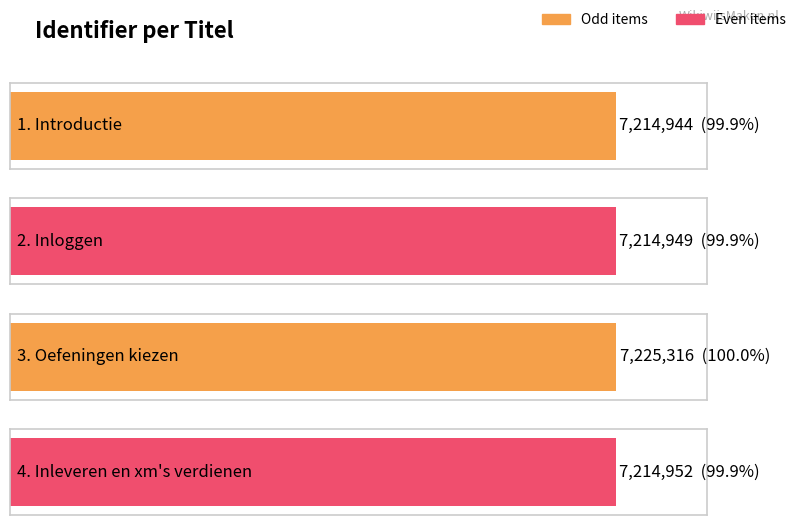

How many values exceed 7214952?

1